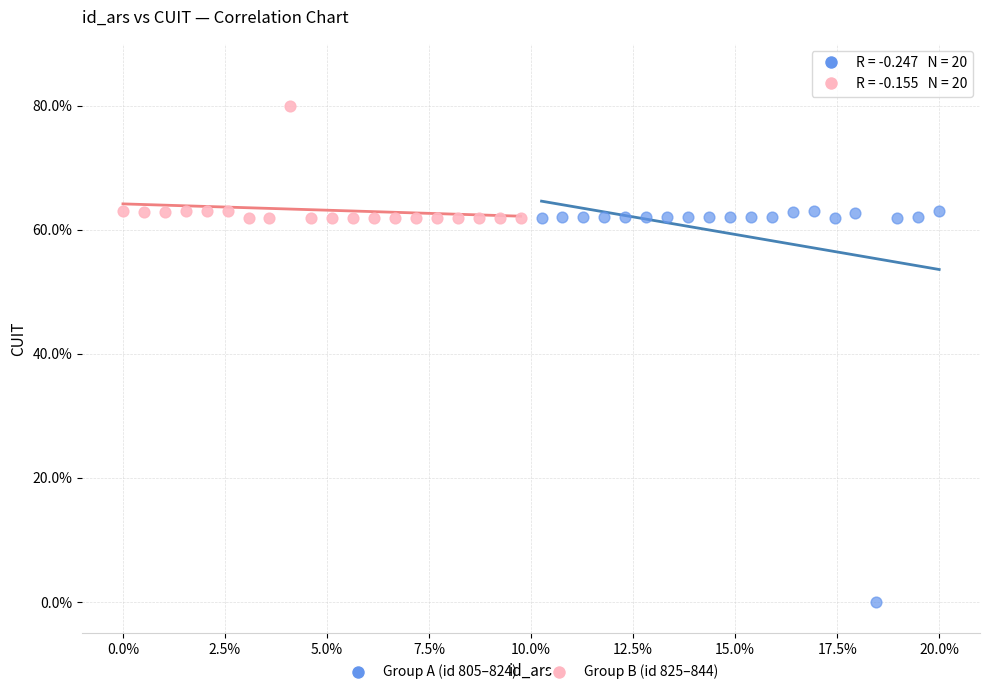

Which series contains the highest Y value?

Group B (id 825–844)